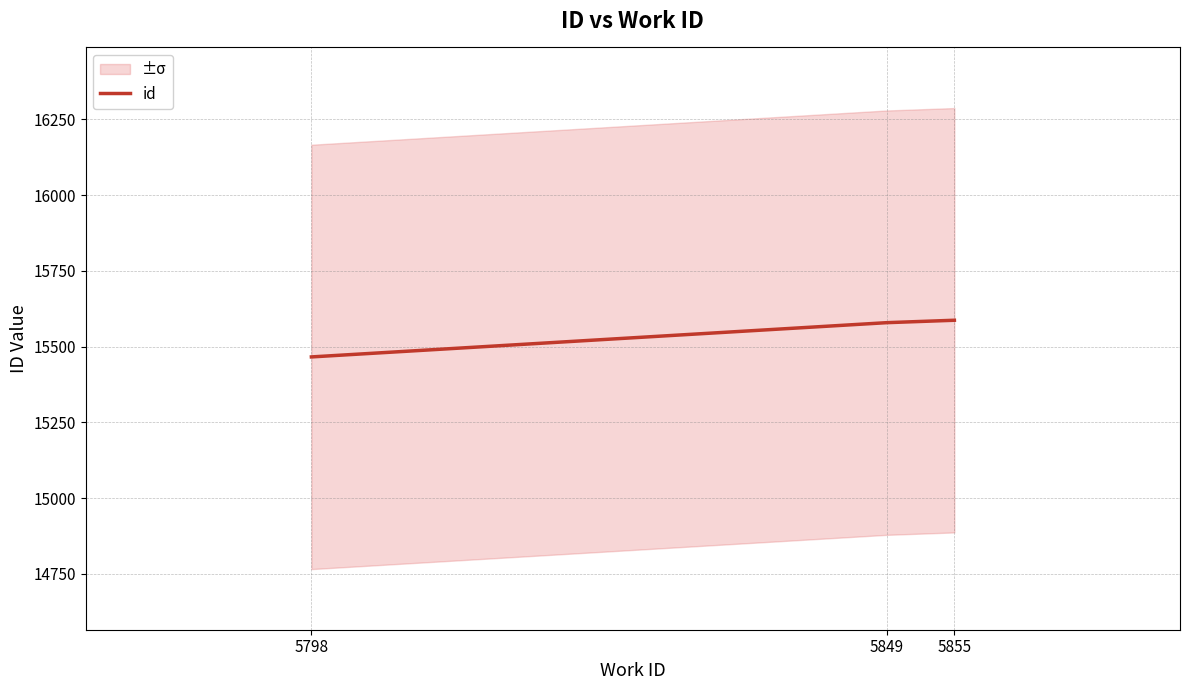

What is the value of the 2nd point from the left?

15579